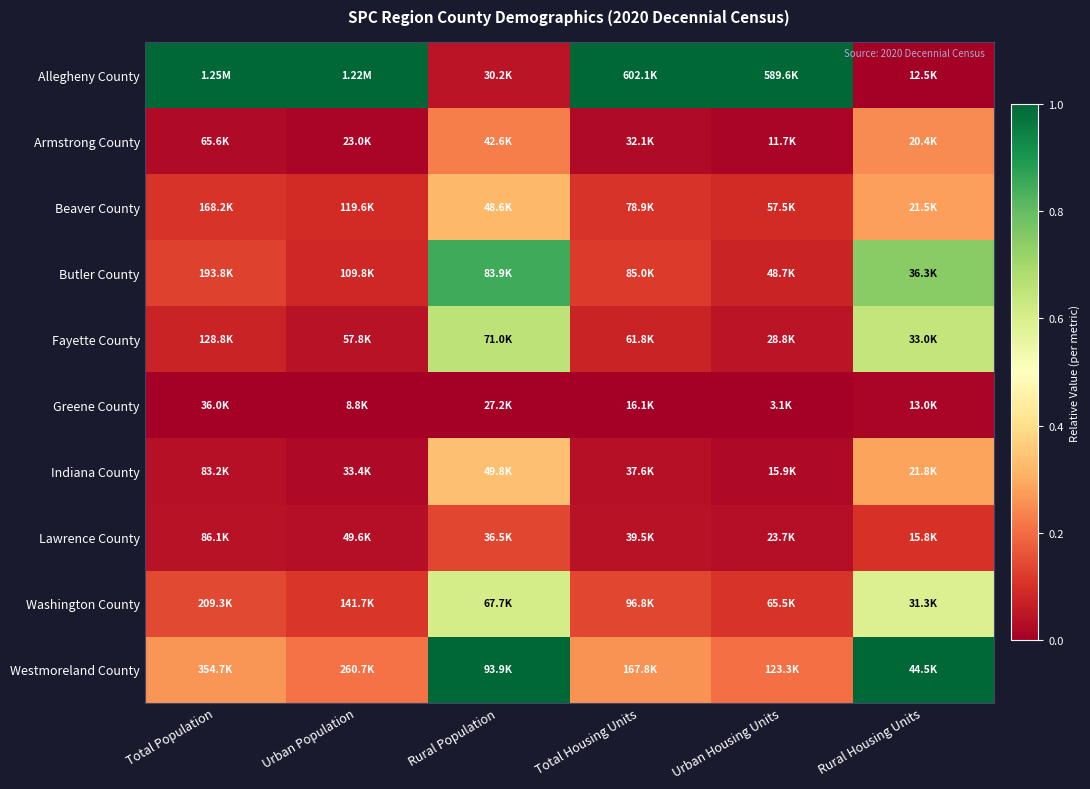

What is the spread (max minus min) of values at Urban Housing Units?

1.0